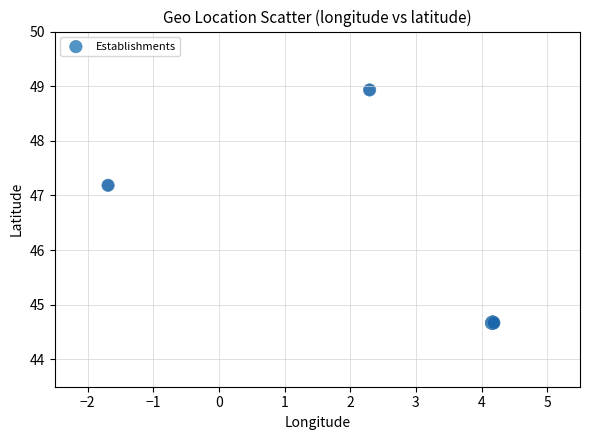

What Y value in the scatter plot is closest to 46?

47.2